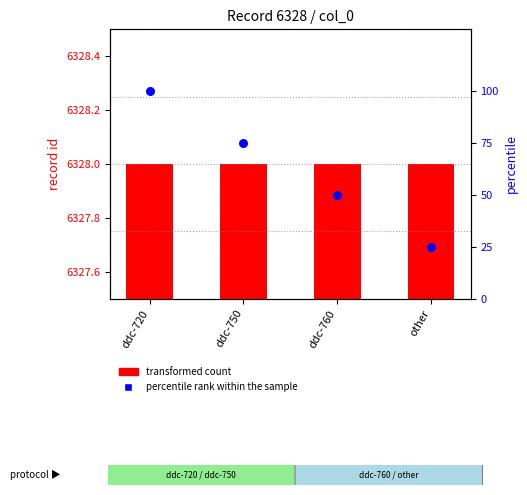

Which series contains the highest Y value?

transformed count